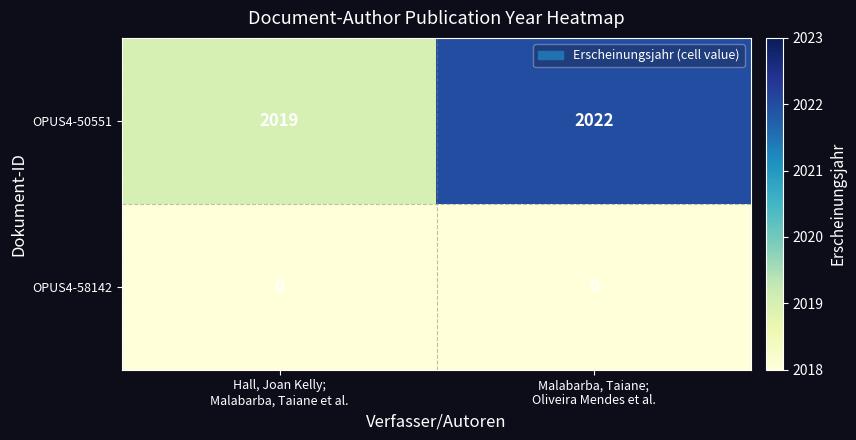

Which series changed the most between Hall, Joan Kelly;
Malabarba, Taiane et al. and Malabarba, Taiane;
Oliveira Mendes et al.?

OPUS4-50551